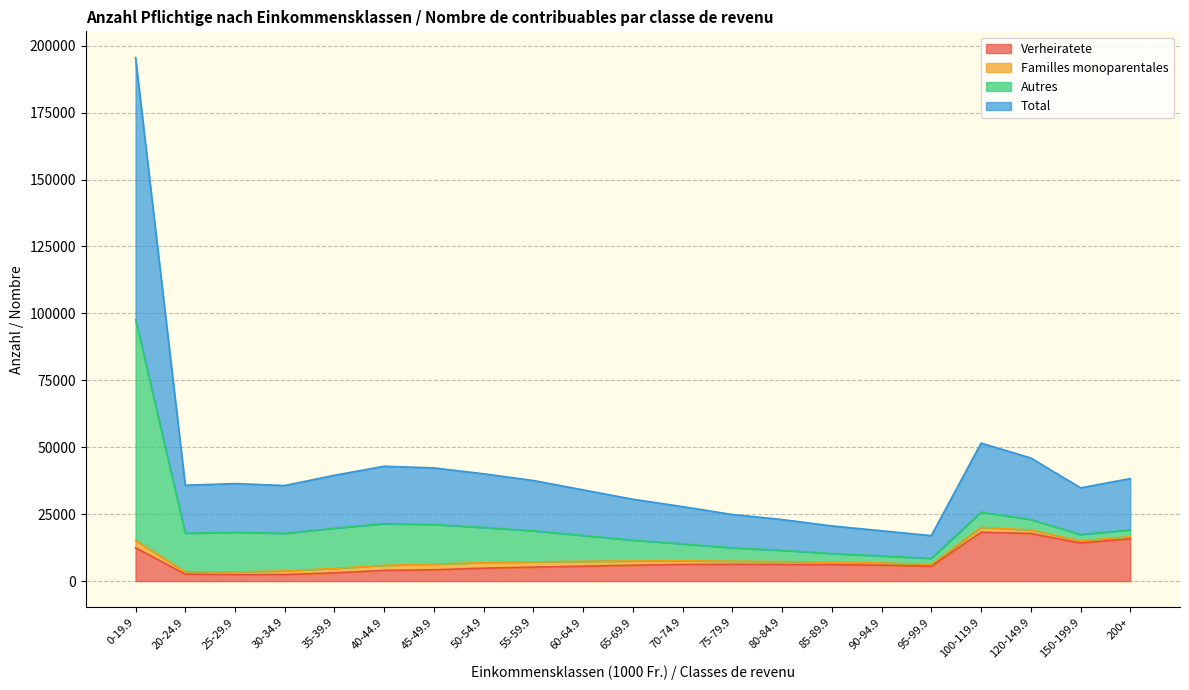

Which series has the largest range (max minus min)?

Total